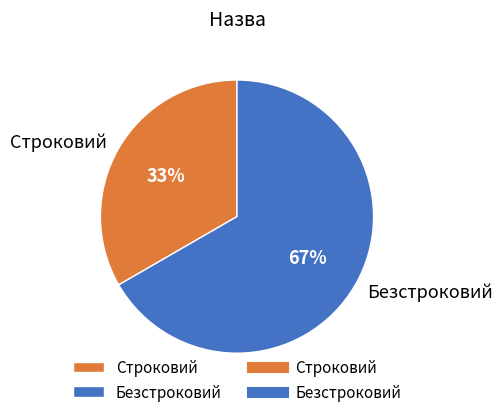

Which category accounts for the majority?

Безстроковий